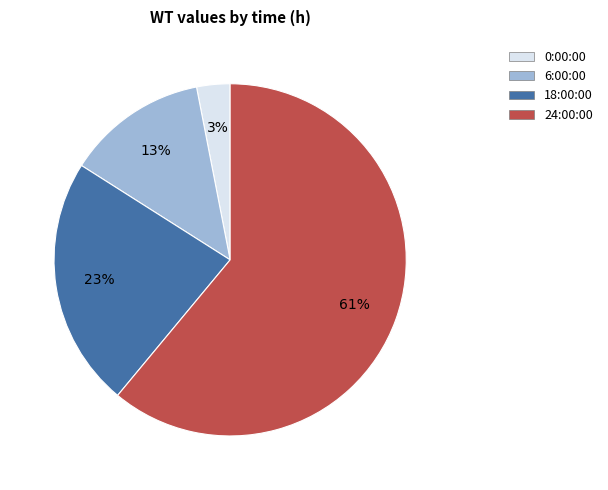

To the nearest percent, what is the difference between the 24:00:00 and 18:00:00 slice percentages?

38%